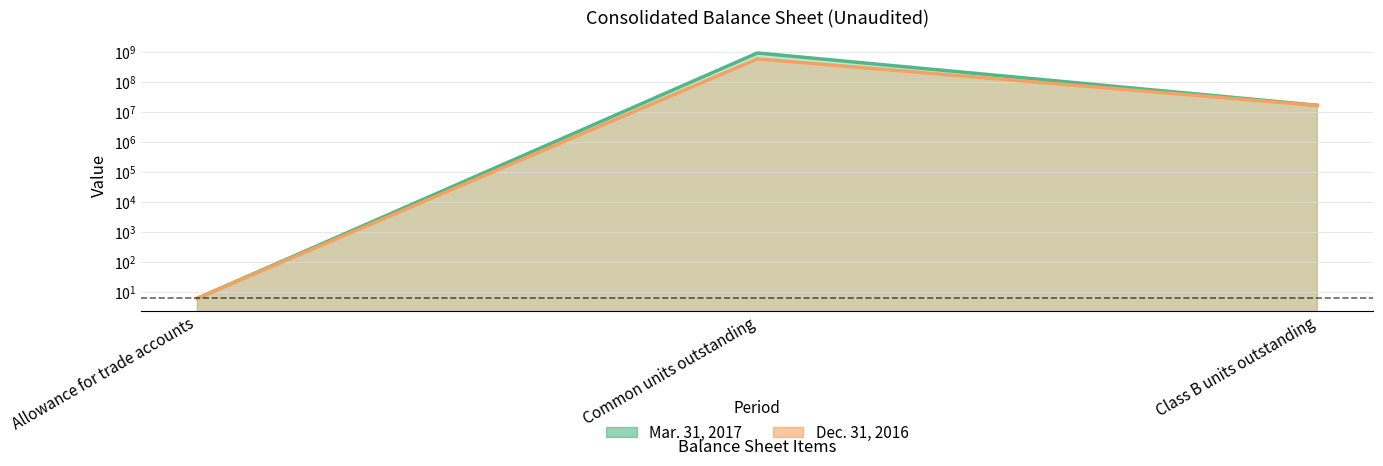

The Mar. 31, 2017 series shows 6 at Allowance for trade accounts. True or false?

True